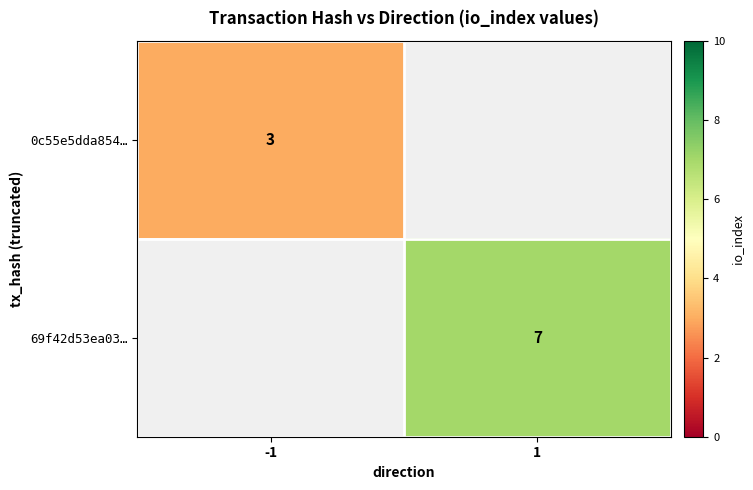

What is the maximum value shown in the chart?

7.0